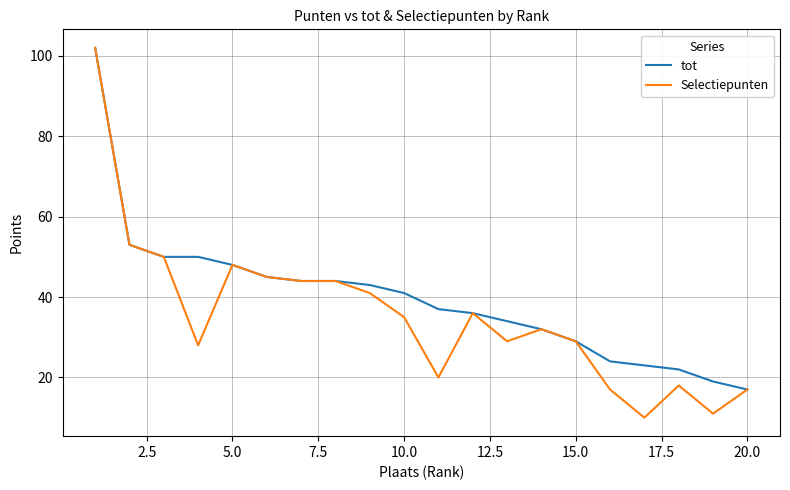

What is the lowest value of the tot series?

17